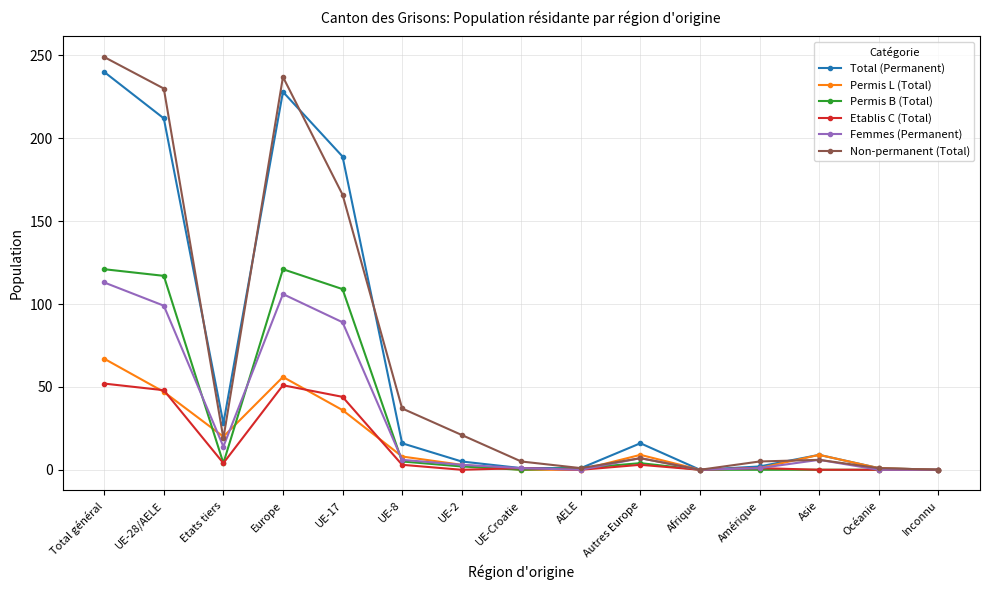

Which category has the highest value across all series?

Total général